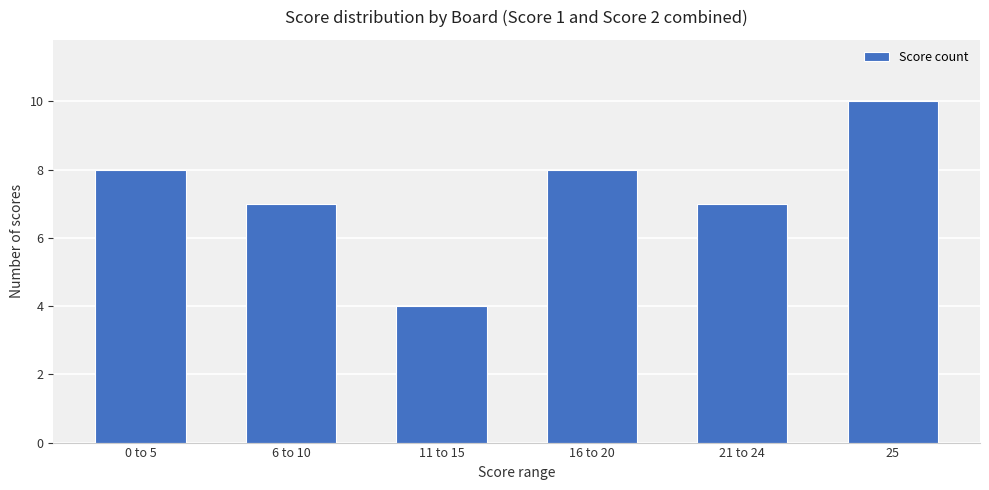

Reading left to right, extract all data points from this chart.

8	7	4	8	7	10